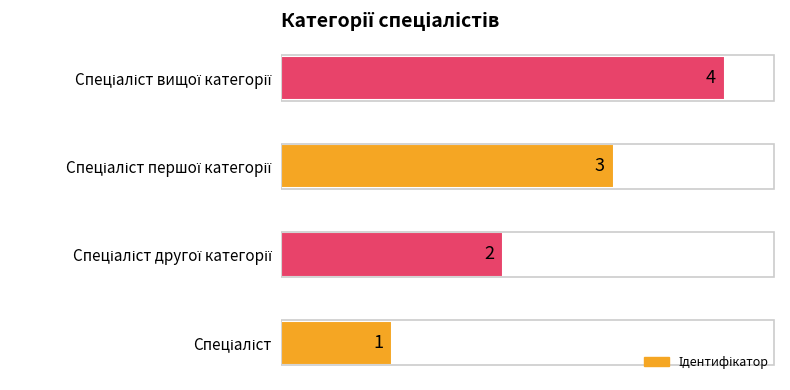

What is the difference between the maximum and minimum values?

3